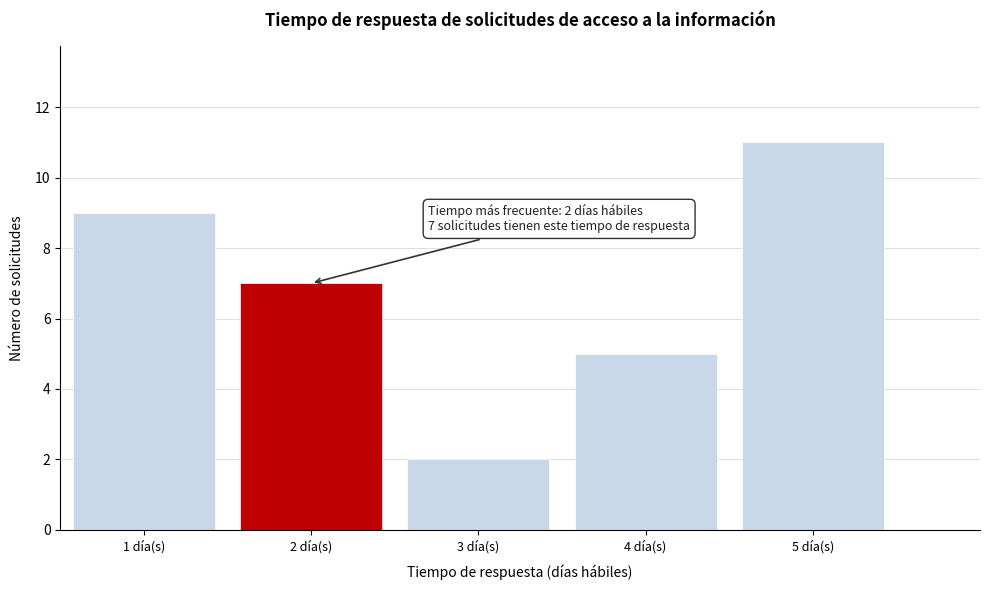

Over which range of the x-axis is the bar tallest?

4.5 to 5.5